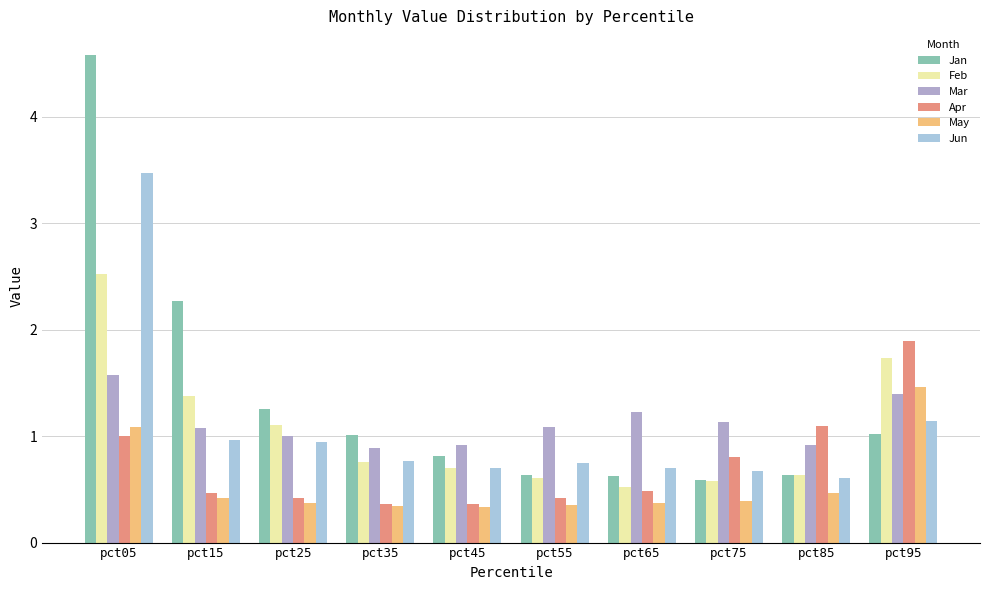

What is the sum of the May values at pct95 and pct45?

1.8